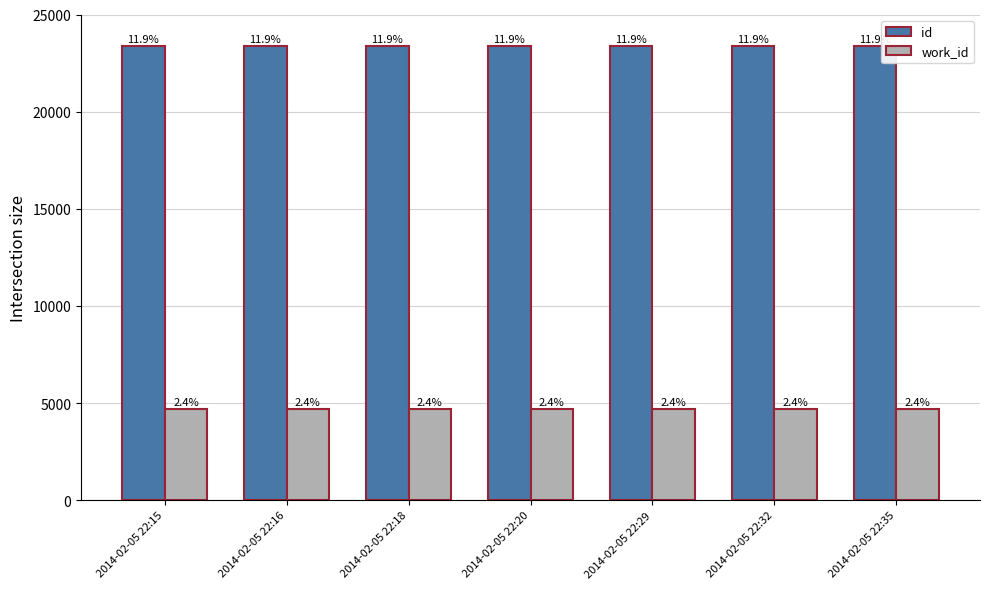

What is the sum of the work_id values at 2014-02-05 22:29 and 2014-02-05 22:16?

9404